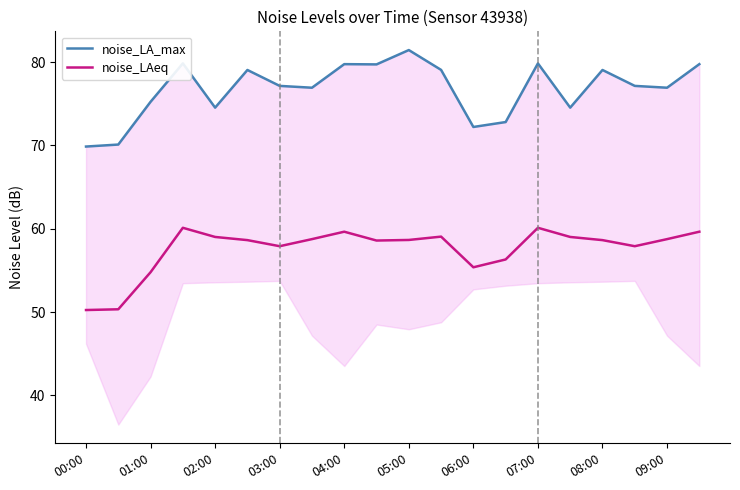

Which series has the widest spread of values?

noise_LA_max